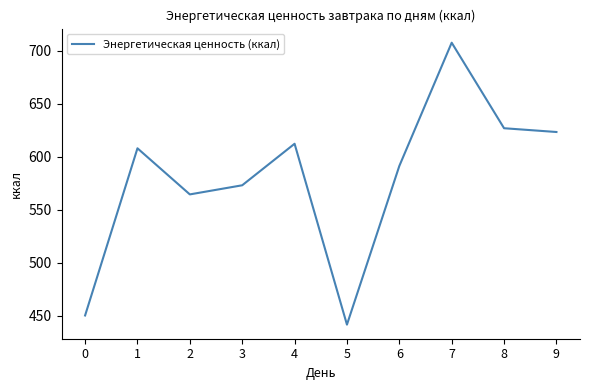

Approximately how many times larger is the value at 1 compared to 3?

1.1